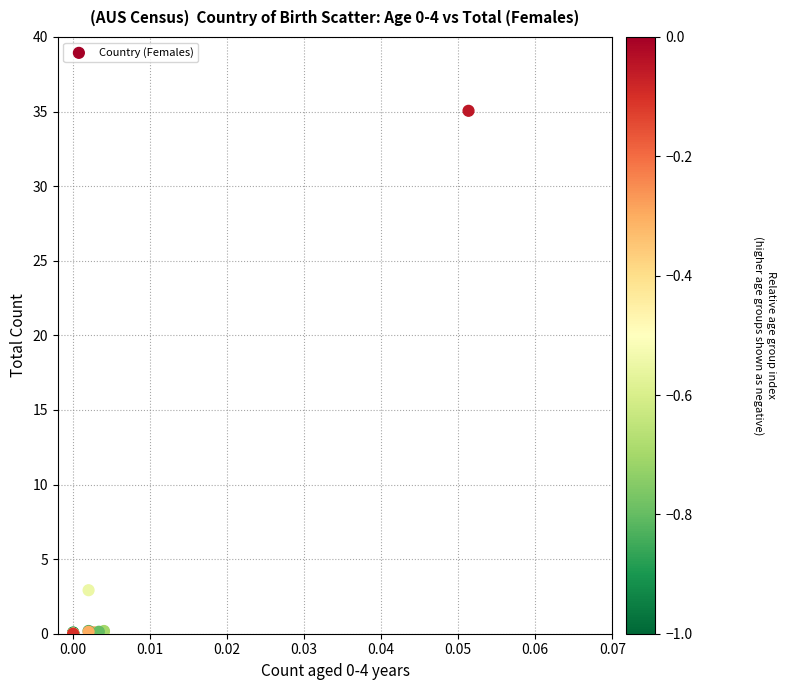

What Y value in the scatter plot is closest to 17?

2.9